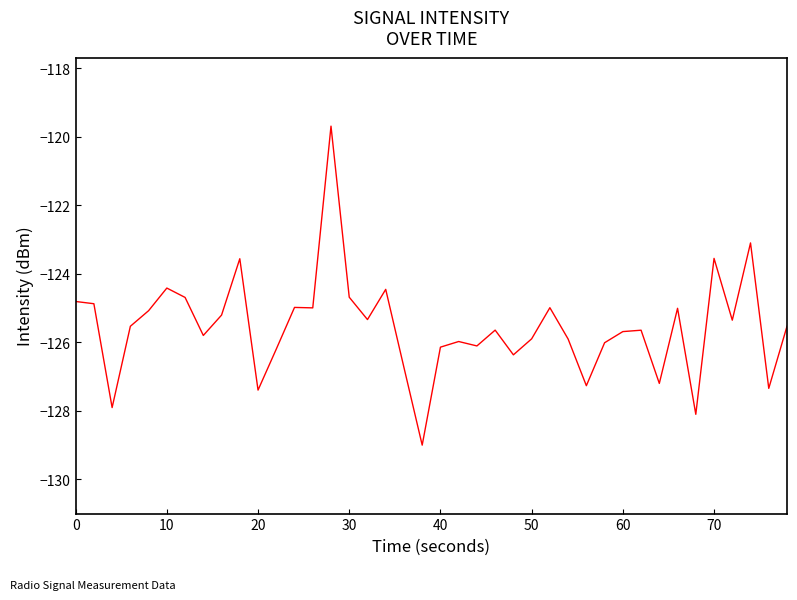

What is the greatest value displayed?

-119.7